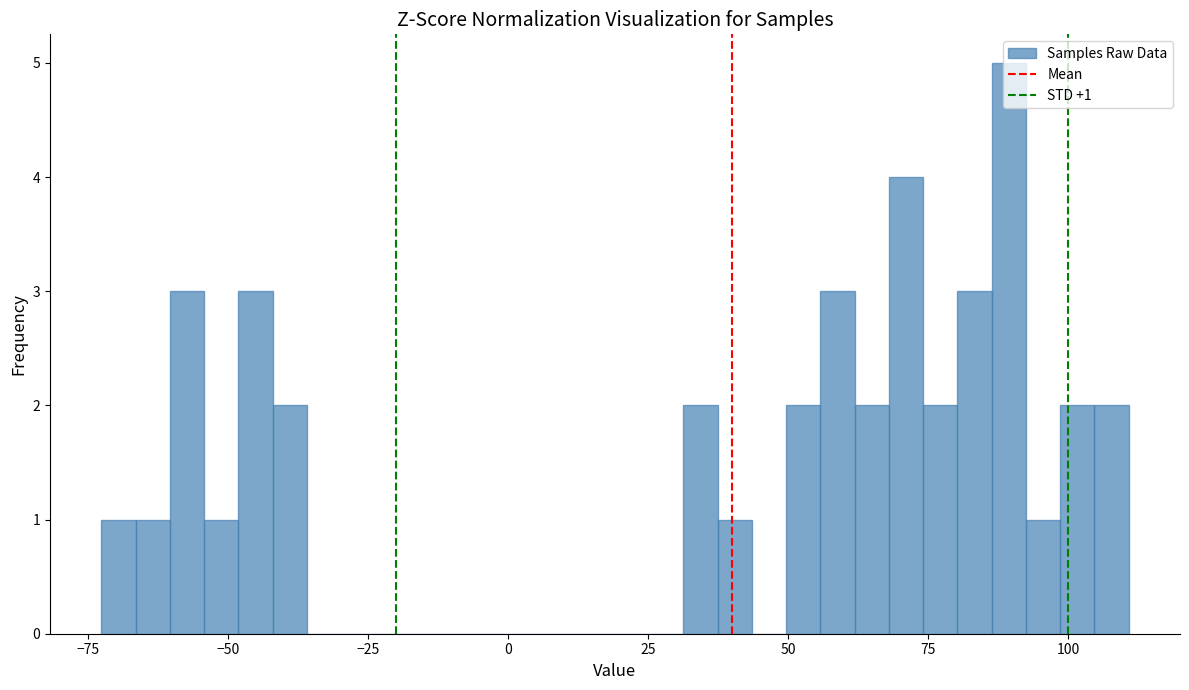

Read against the x-axis, roughly where is the centre of the tallest bar?

90